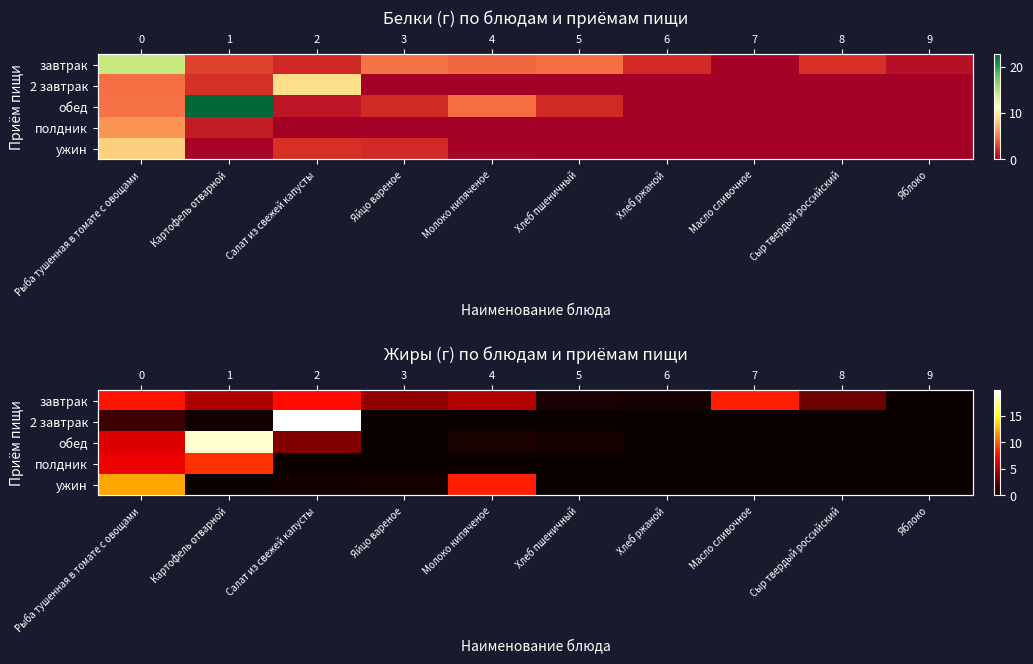

Is it true that завтрак equals 10.3 at Салат из свежей капусты?

False